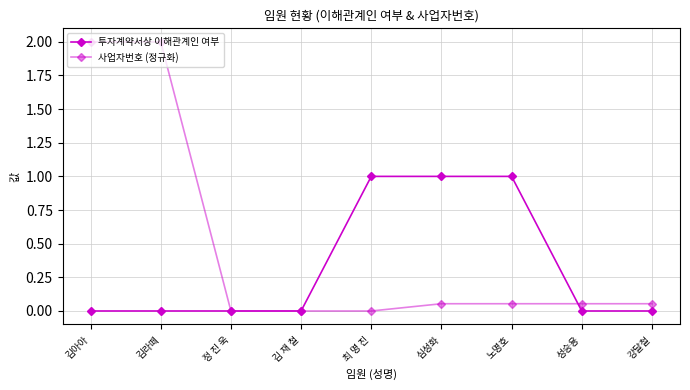

What is the label of the 5th point from the left?

최 명 진